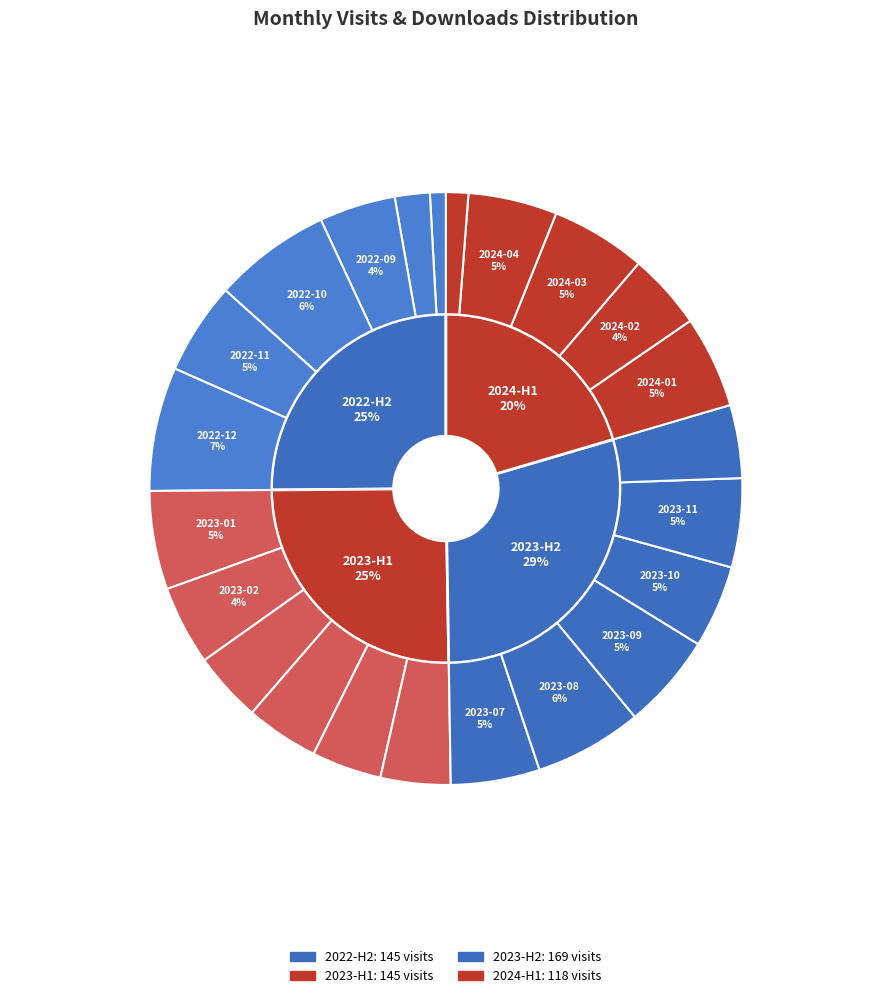

Rank the categories by value from highest to lowest.

2022-12, 2022-10, 2023-08, 2023-01, 2023-09, 2024-03, 2022-11, 2024-01, 2023-07, 2023-11, 2024-04, 2023-10, 2023-02, 2022-09, 2024-02, 2023-04, 2023-12, 2023-03, 2023-05, 2023-06, 2022-08, 2024-05, 2022-07